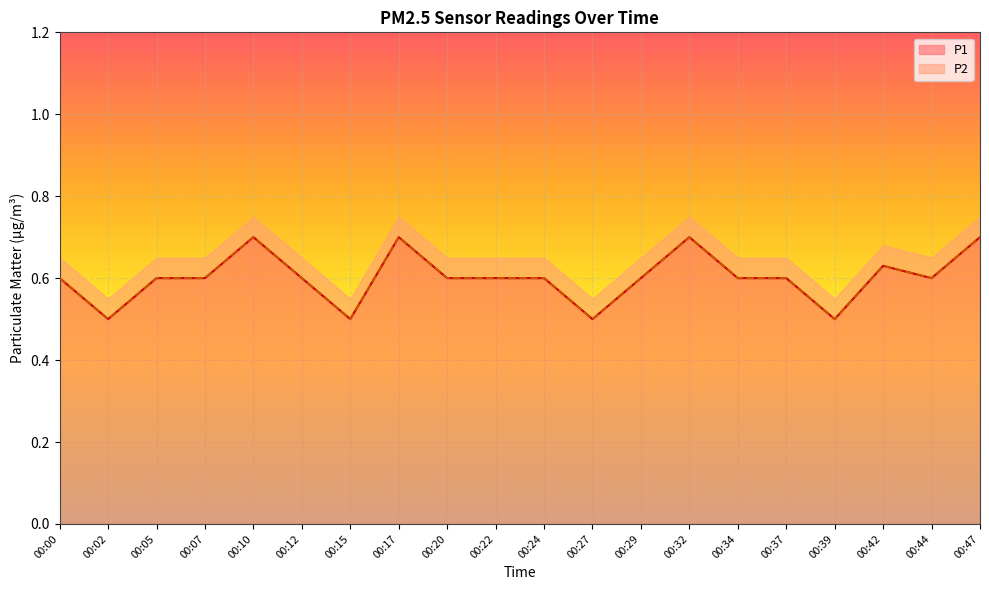

Rank the series by their maximum value, from lowest to highest.

P1, P2